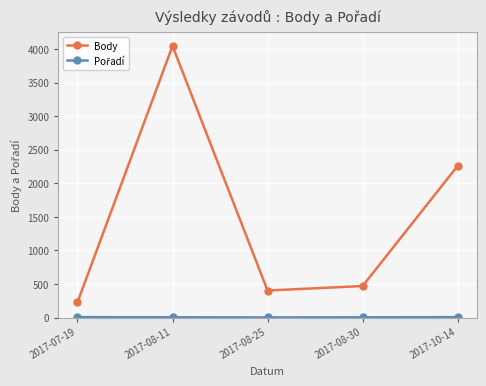

Which series changed the most between 2017-07-19 and 2017-08-11?

Body